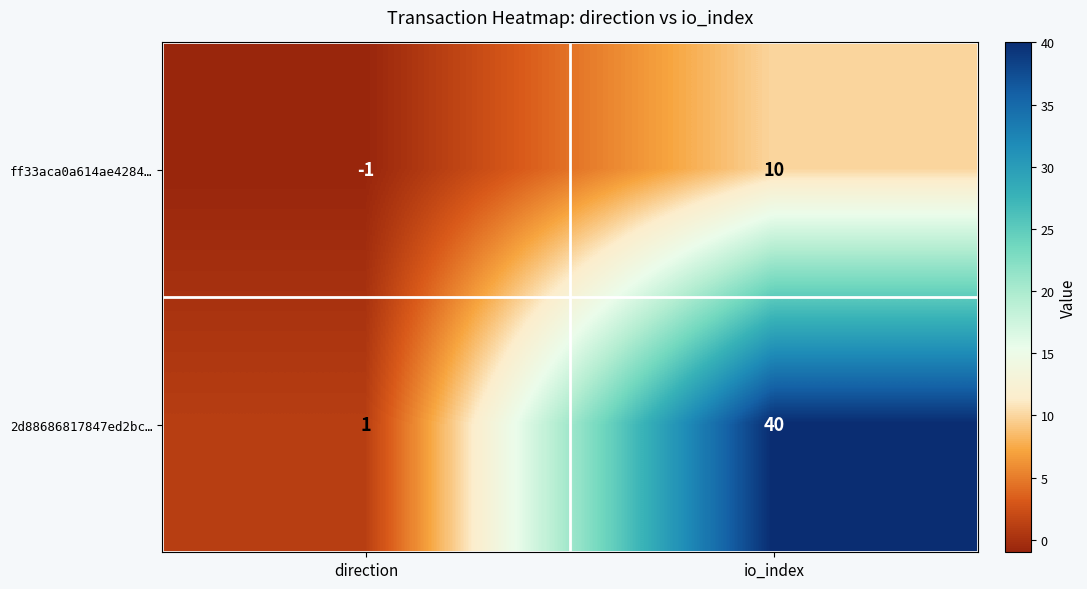

Reading right to left, transcribe all the data shown in this chart.

ff33aca0a614ae4284…: io_index=10	direction=-1
2d88686817847ed2bc…: io_index=40	direction=1